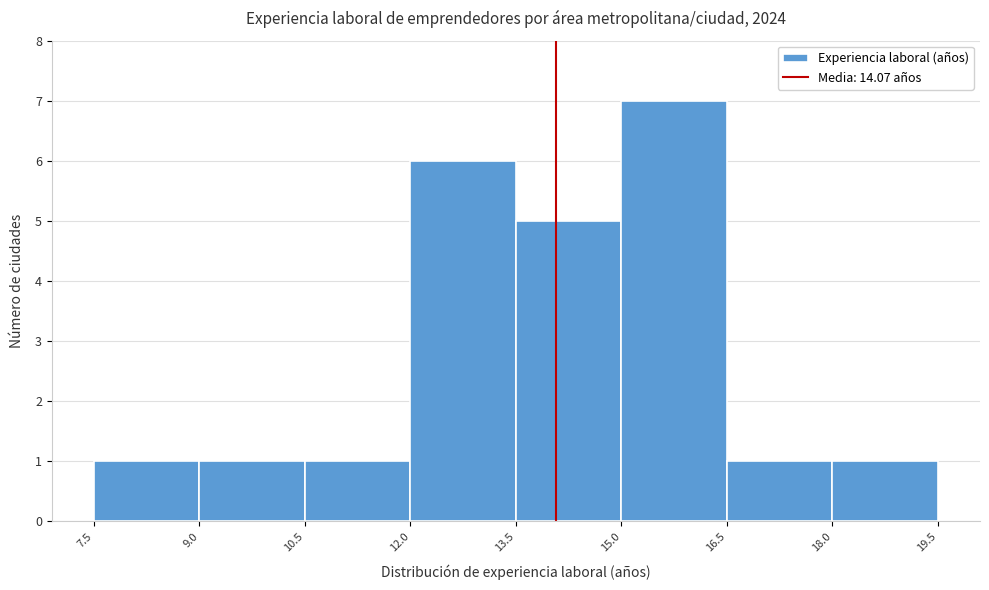

Reading left to right, transcribe this chart: for each bar, give the range it covers on the x-axis and its height. The values are not printed on the chart, so give them approximately, as read against the axis.

7.5 to 9.0: 1
9.0 to 10.5: 1
10.5 to 12.0: 1
12.0 to 13.5: 6
13.5 to 15.0: 5
15.0 to 16.5: 7
16.5 to 18.0: 1
18.0 to 19.5: 1